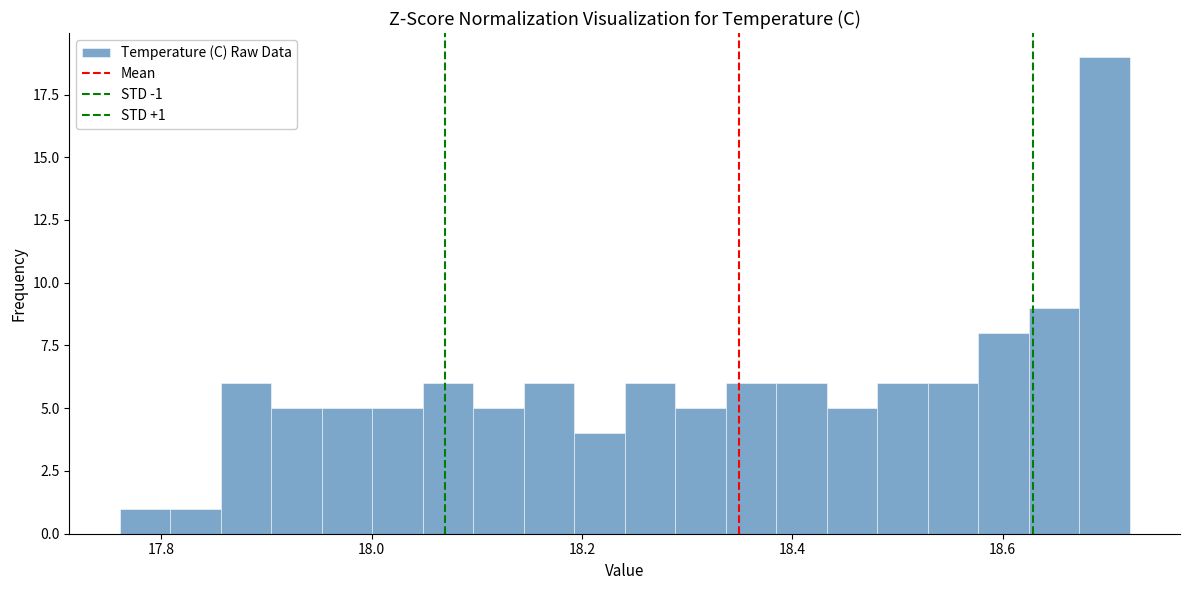

Around what value on the x-axis is the tallest bar? Give the approximate position of its centre, as read against the axis.

18.70